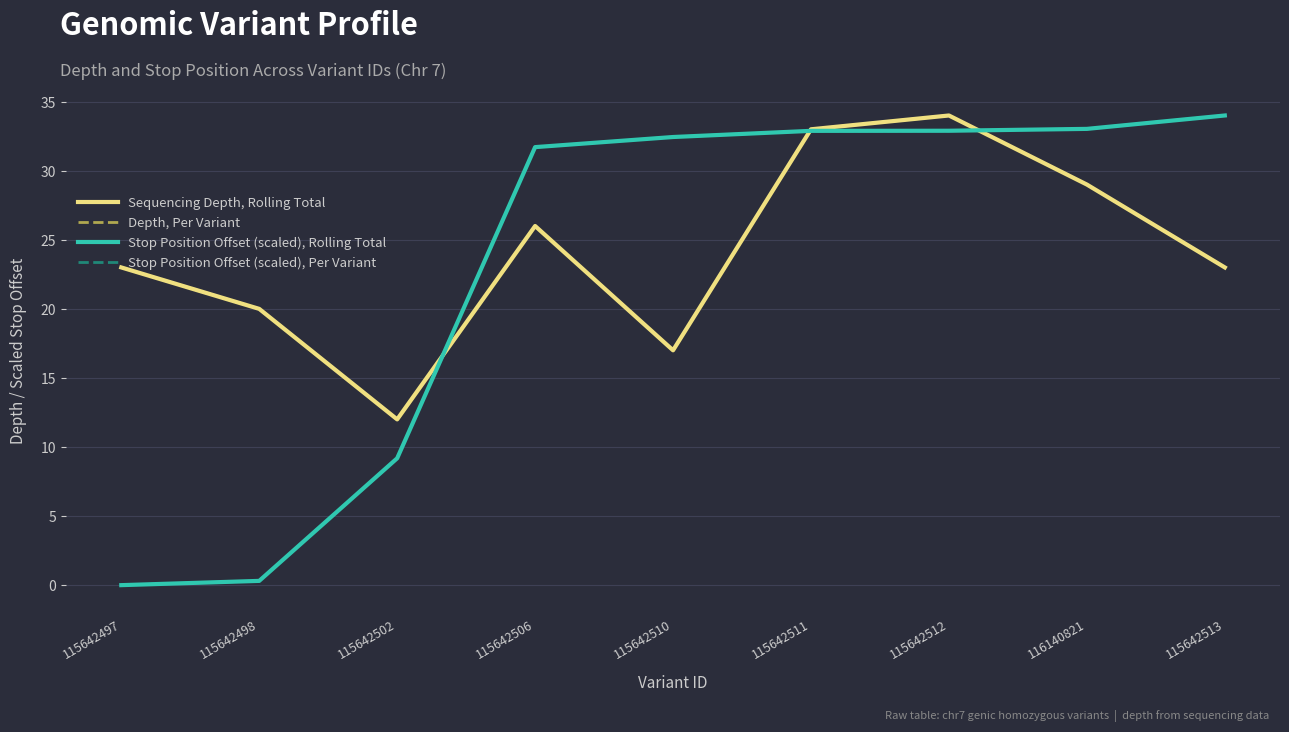

What is the greatest value displayed?

34.0